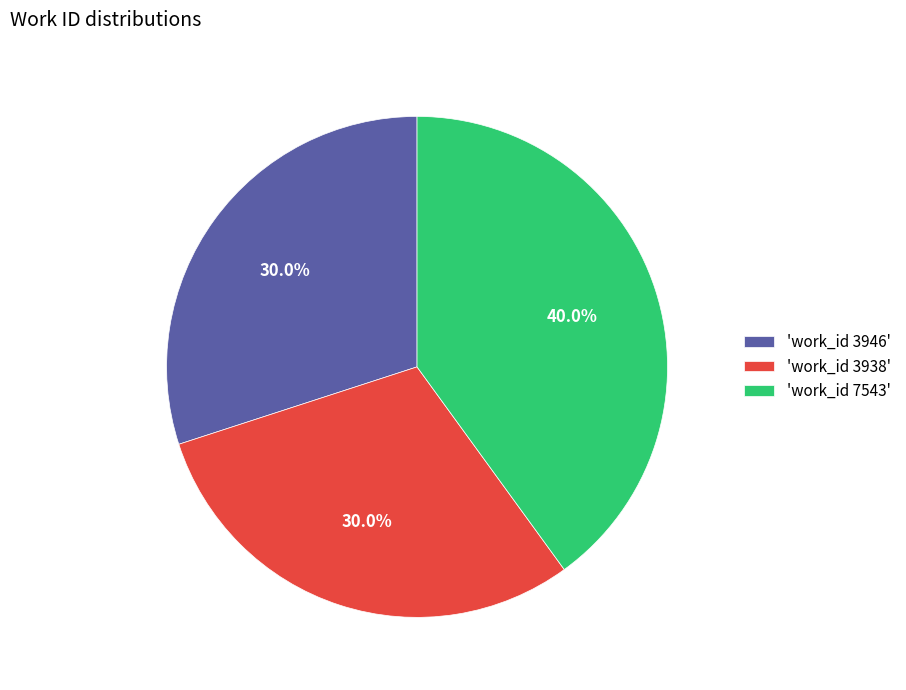

Which category has the biggest portion of the pie?

'work_id 7543'